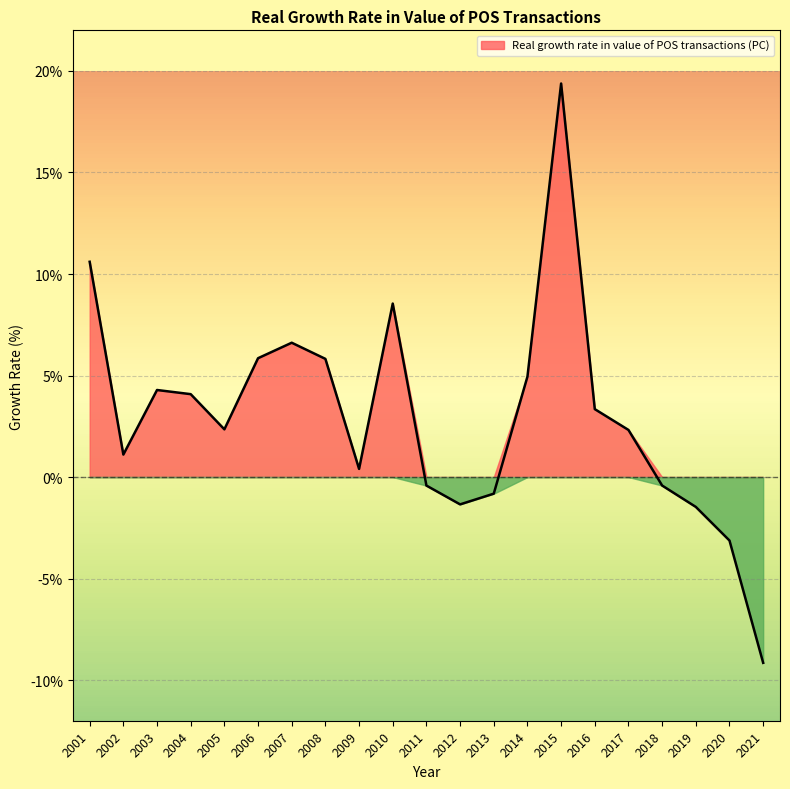

Where is the first local maximum?

2003